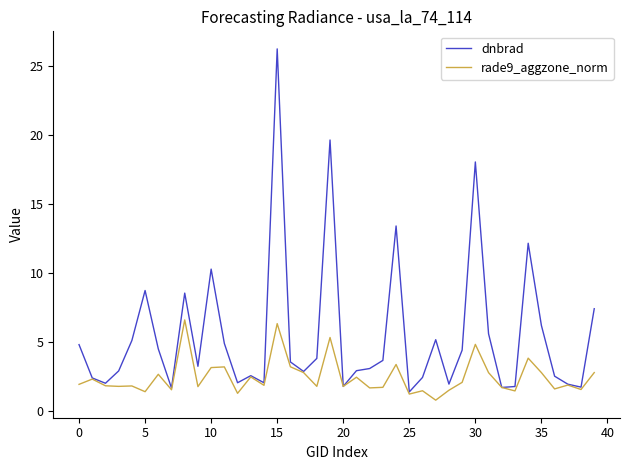

What is the maximum value shown in the chart?

26.3